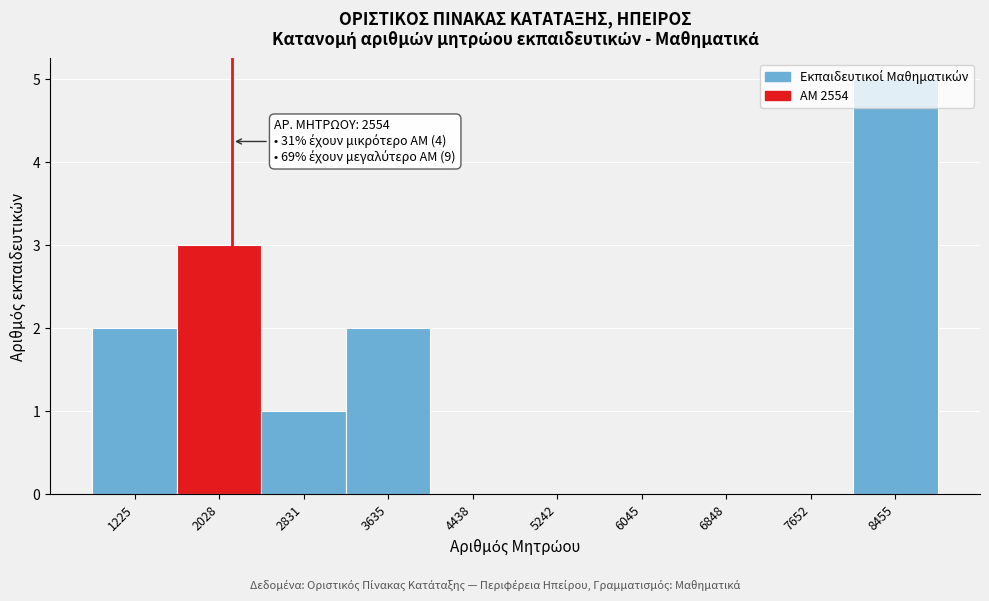

At which category does the chart reach its peak across all series?

8455